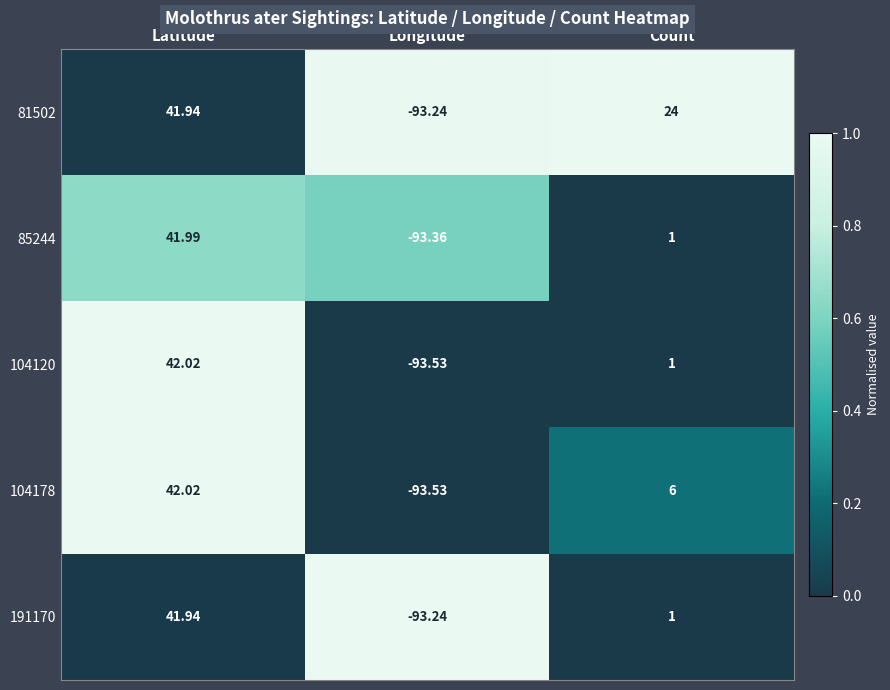

Which category has the lowest value in the 85244 series?

Longitude